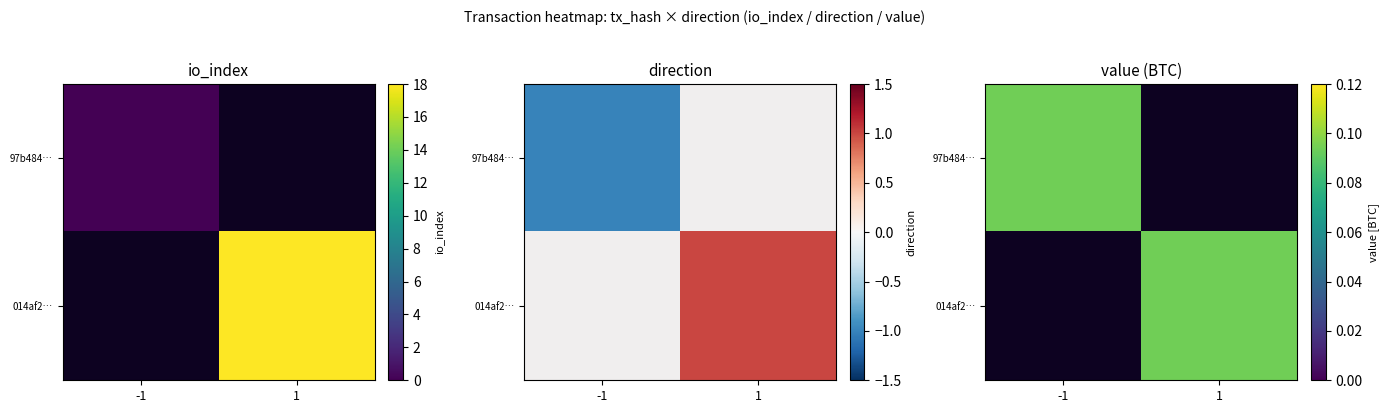

What is the sum of all 97b484eee9f160c47476133666a3bc474d25a84 values?

-1